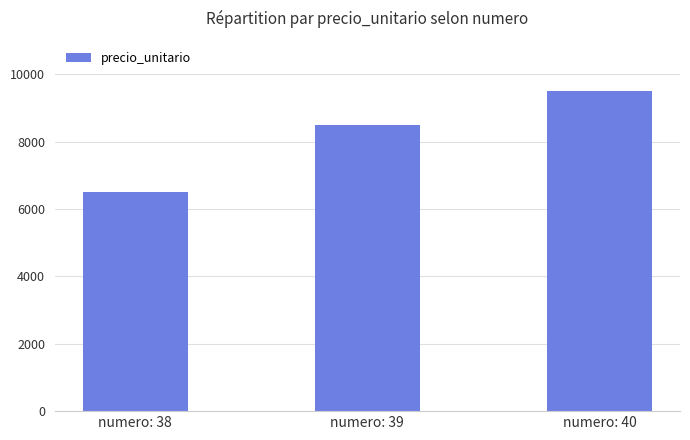

What is the sum of the values at numero: 38 and numero: 40?

16000